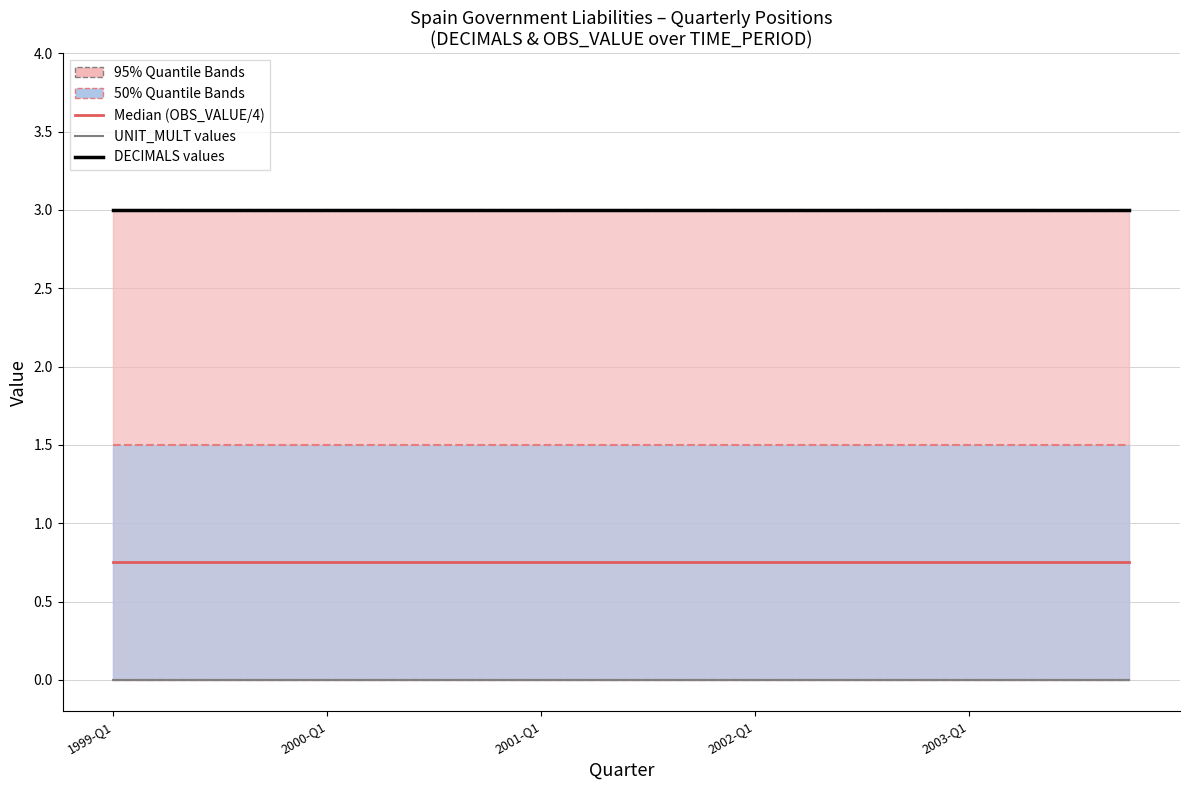

Reading left to right, list all the values displayed in this chart.

Median Daily Confirmed Cases: 0.8	0.8	0.8	0.8	0.8	0.8	0.8	0.8	0.8	0.8	0.8	0.8	0.8	0.8	0.8	0.8	0.8	0.8	0.8	0.8
UNIT_MULT (historical): 0.0	0.0	0.0	0.0	0.0	0.0	0.0	0.0	0.0	0.0	0.0	0.0	0.0	0.0	0.0	0.0	0.0	0.0	0.0	0.0
DECIMALS (actual): 3.0	3.0	3.0	3.0	3.0	3.0	3.0	3.0	3.0	3.0	3.0	3.0	3.0	3.0	3.0	3.0	3.0	3.0	3.0	3.0